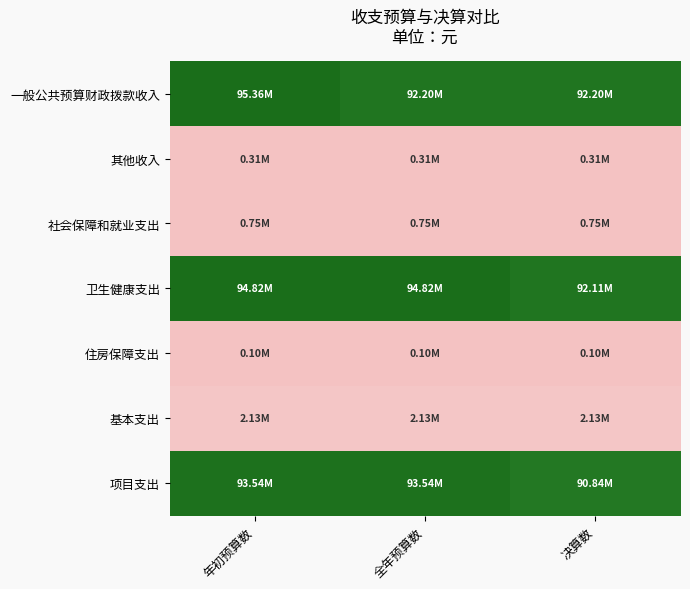

Between 全年预算数 and 年初预算数, which is larger?

年初预算数